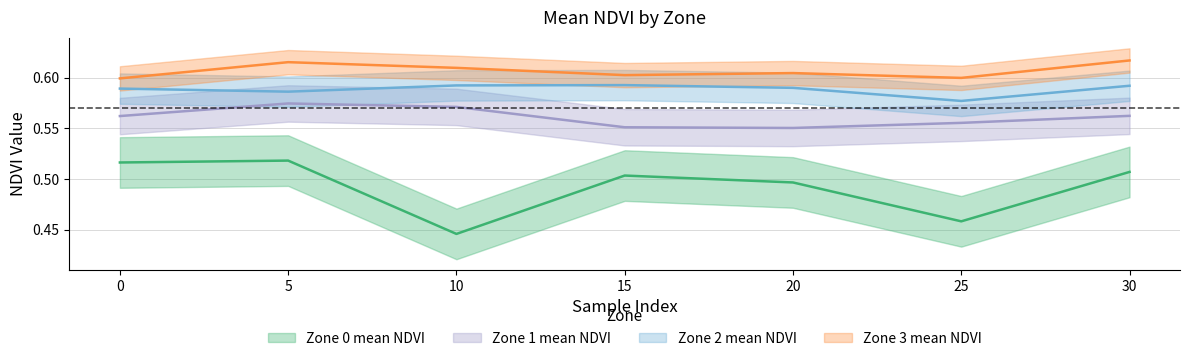

Reading left to right, transcribe all the data shown in this chart.

Zone 0 mean NDVI: 0.5	0.5	0.4	0.5	0.5	0.5	0.5
Zone 1 mean NDVI: 0.6	0.6	0.6	0.6	0.6	0.6	0.6
Zone 2 mean NDVI: 0.6	0.6	0.6	0.6	0.6	0.6	0.6
Zone 3 mean NDVI: 0.6	0.6	0.6	0.6	0.6	0.6	0.6